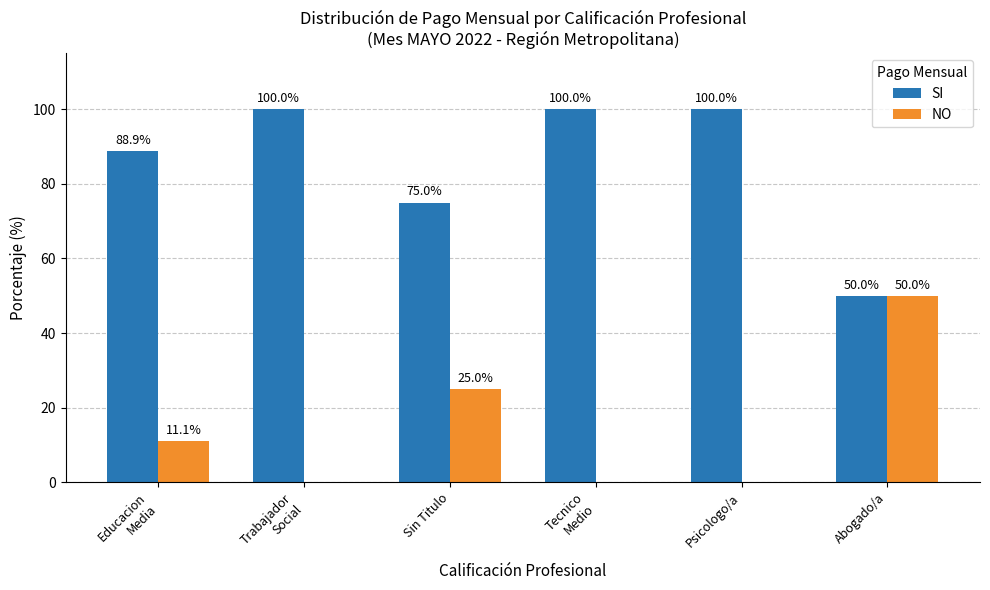

What is the sum of all SI values?

513.9